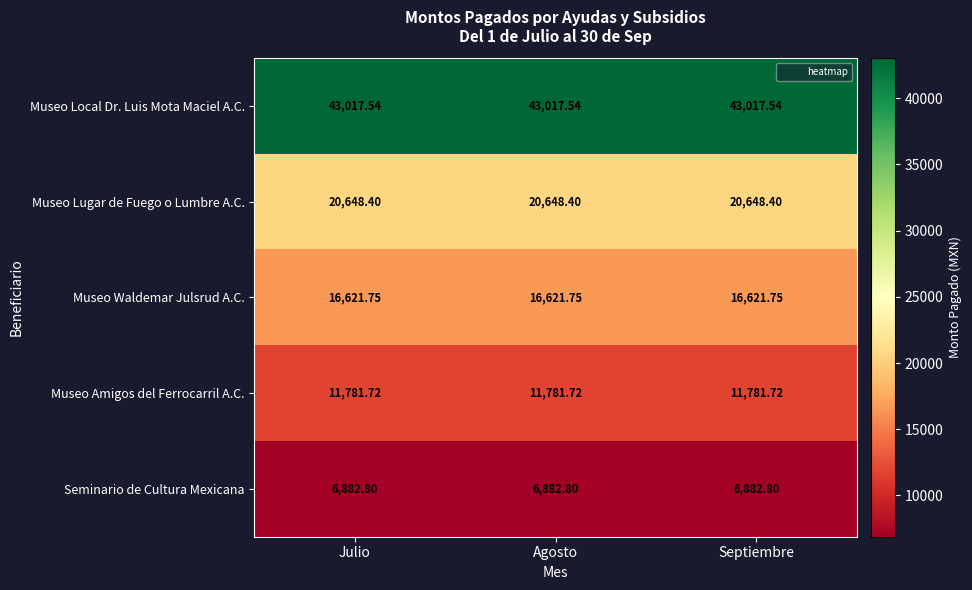

Which series has the largest total across all categories?

Museo Local Dr. Luis Mota Maciel A.C.